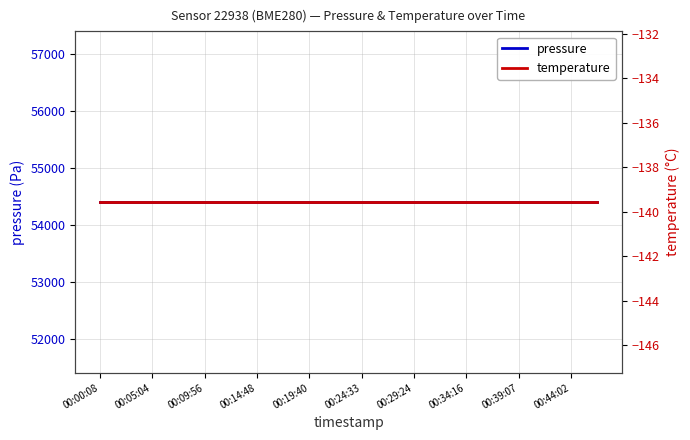

Which series has the largest total across all categories?

pressure